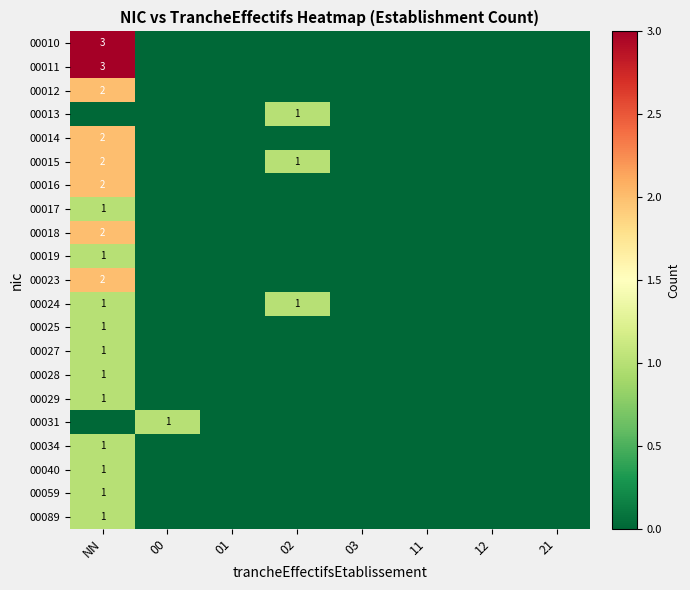

What is the greatest value displayed?

3